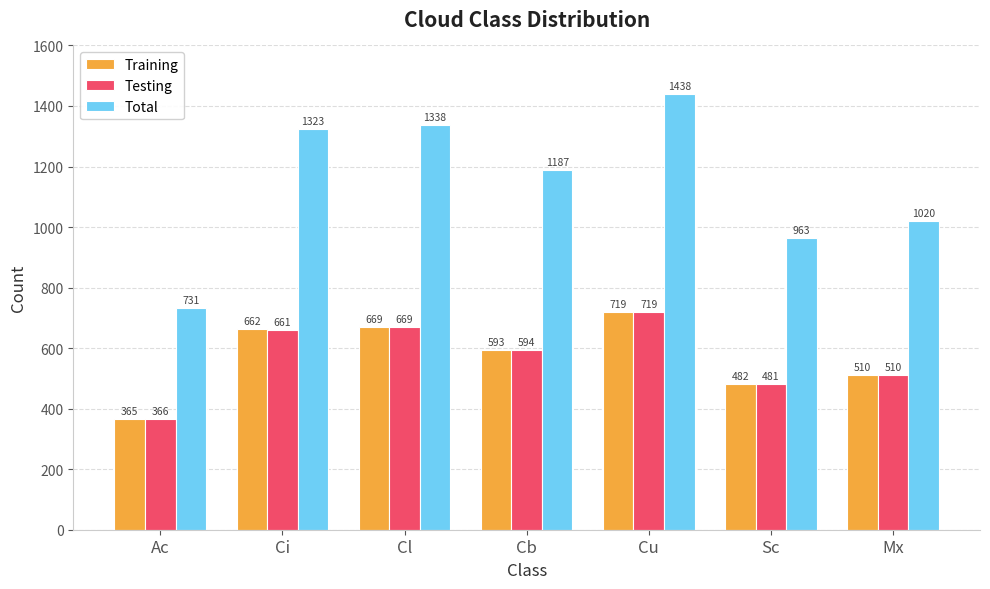

What is the maximum value for Training?

719